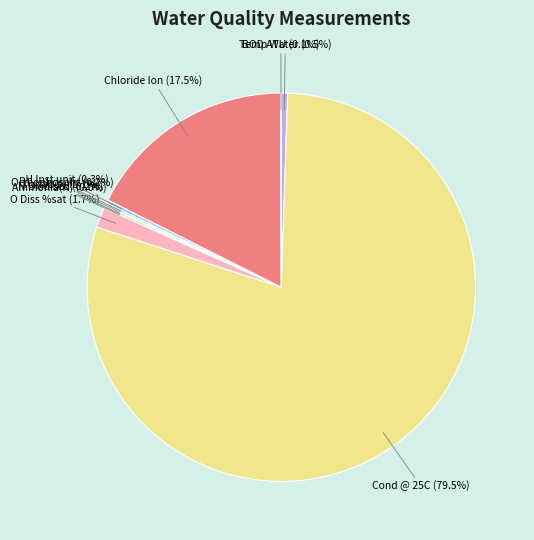

What is the largest slice in the pie chart?

Cond @ 25C